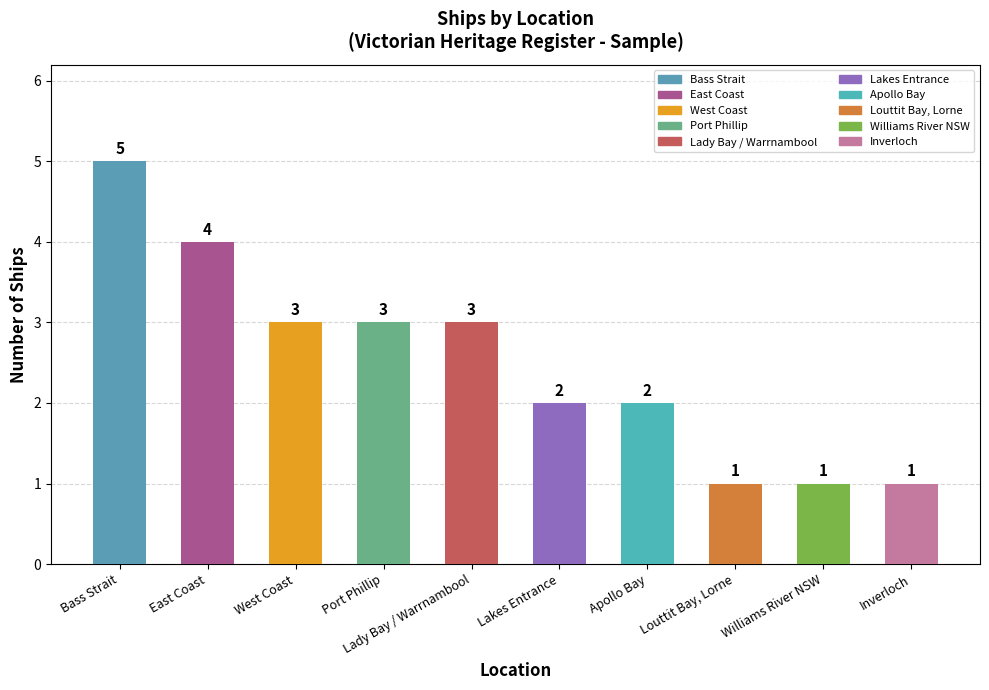

Count the number of categories in the chart.

10